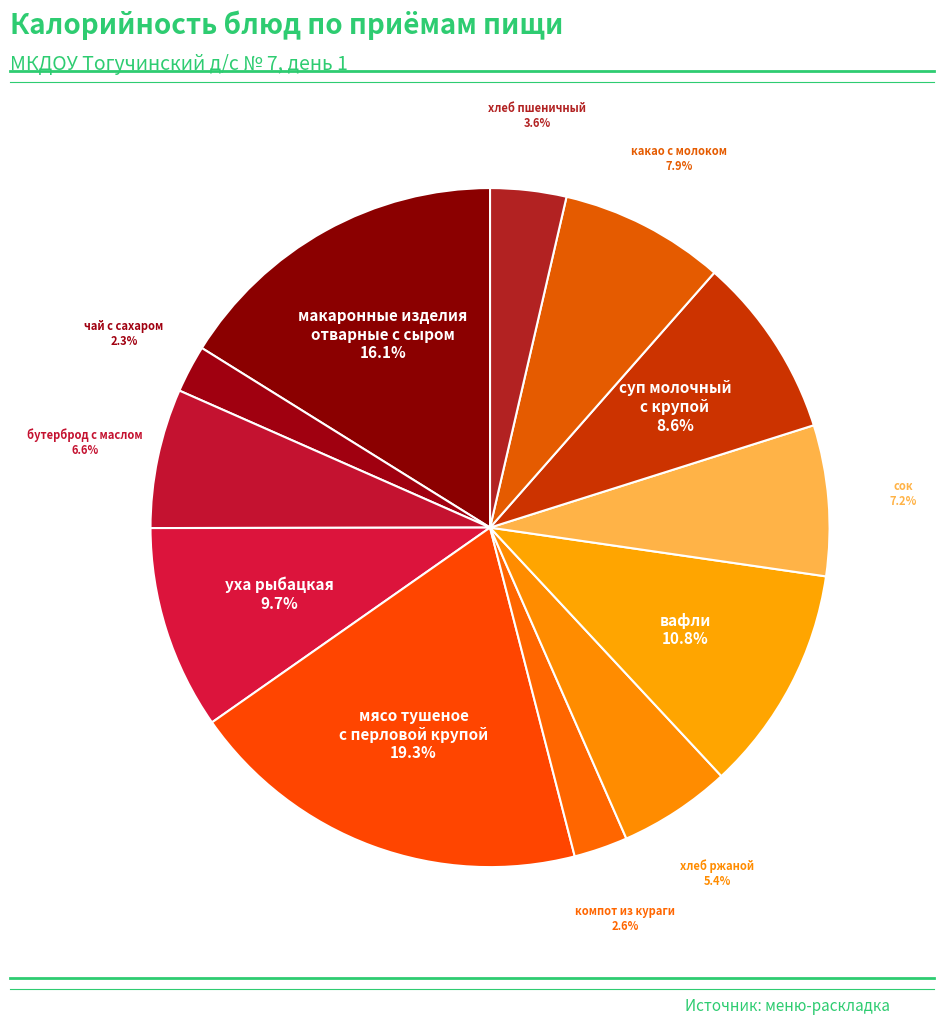

To the nearest percent, what is the average slice percentage?

8%